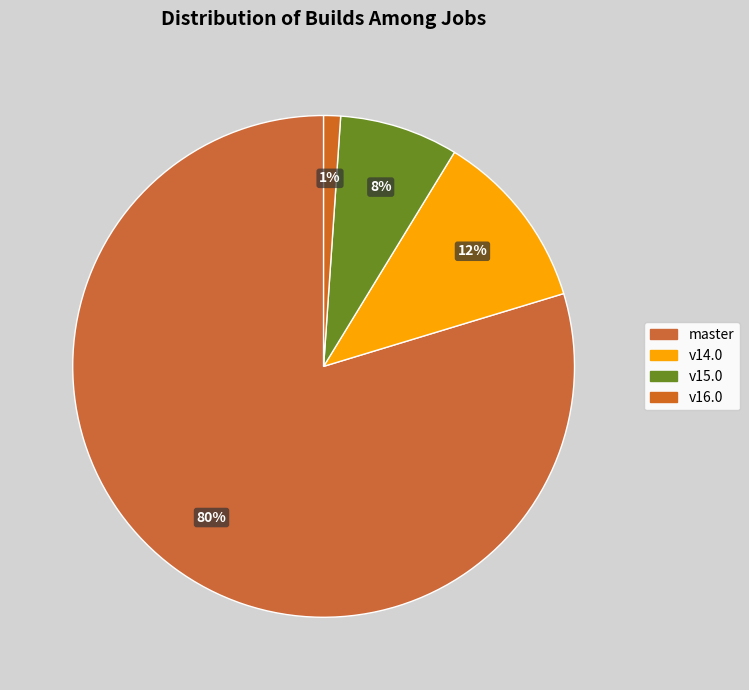

How many segments does this pie chart have?

4